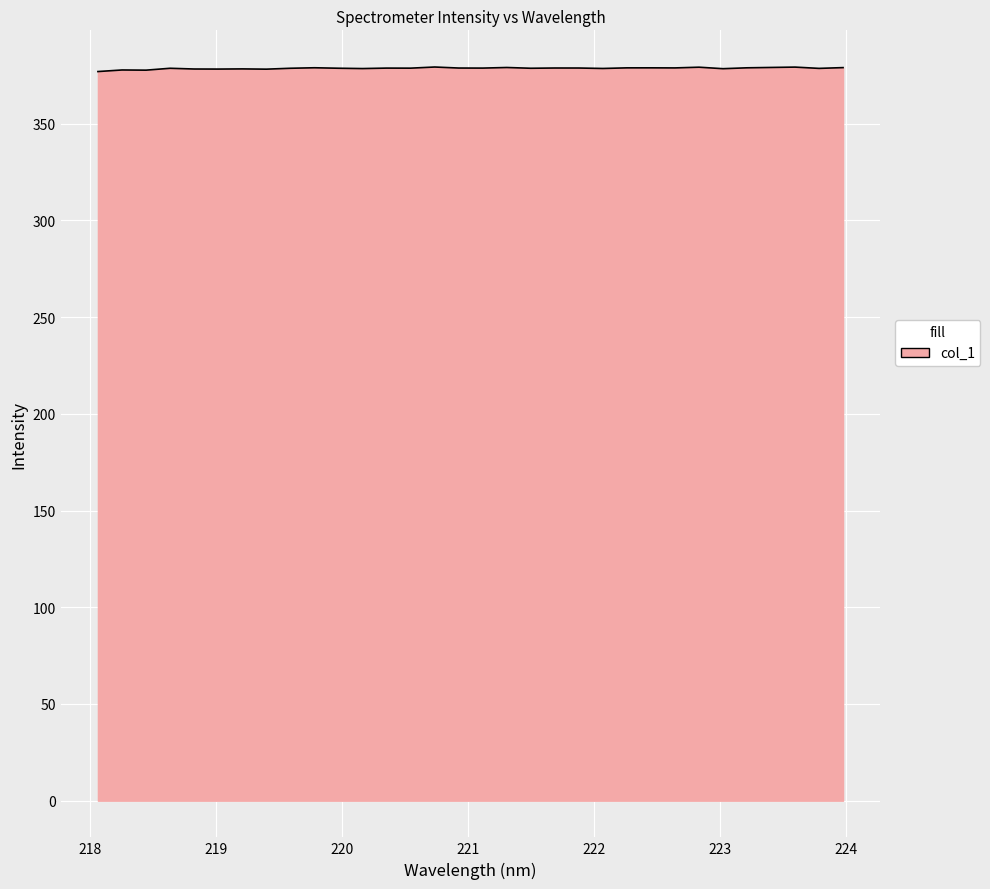

What is the greatest value displayed?

379.3